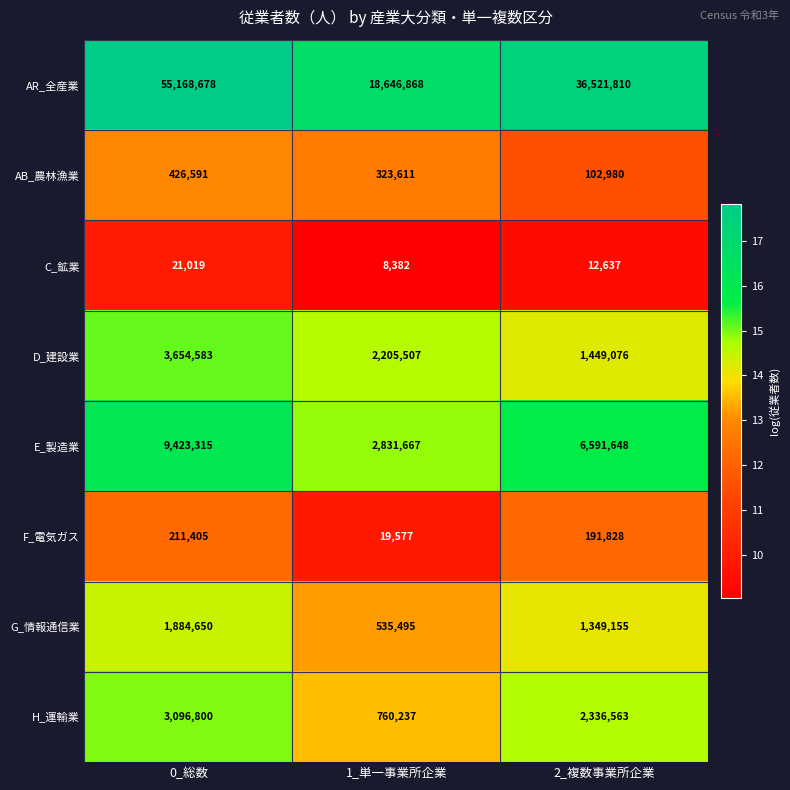

Between 0_総数 and 2_複数事業所企業, which series saw the biggest shift?

AR_全産業